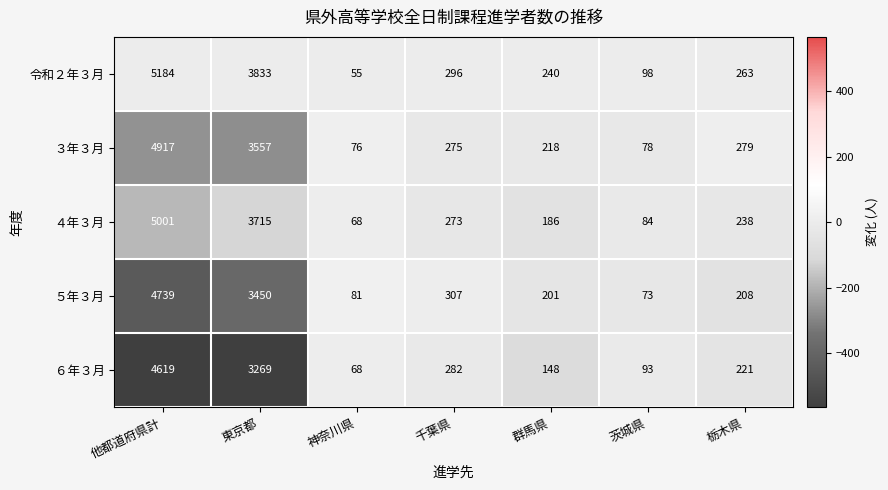

At which label does 令和２年３月 reach its minimum?

神奈川県